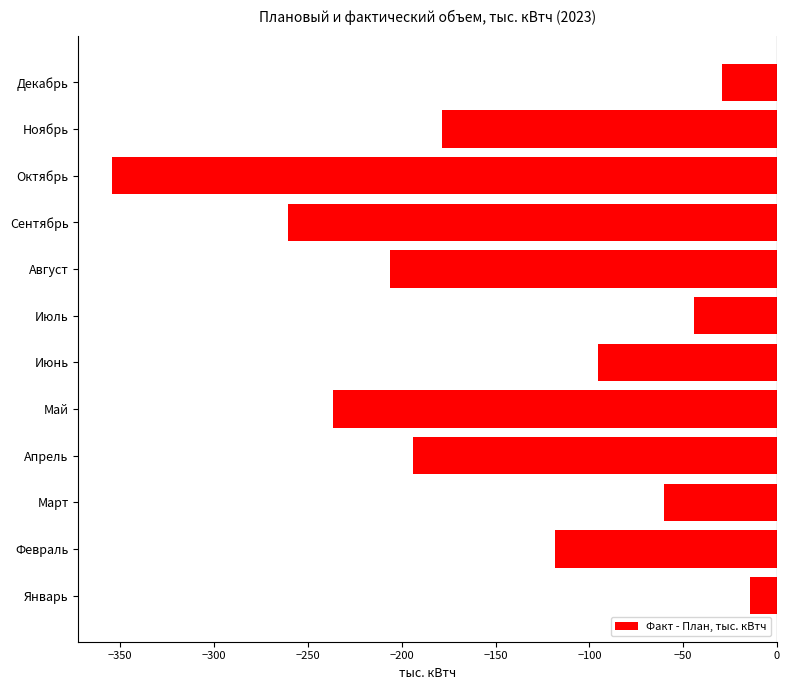

The chart shows a value of -103.7 at Сентябрь. True or false?

False